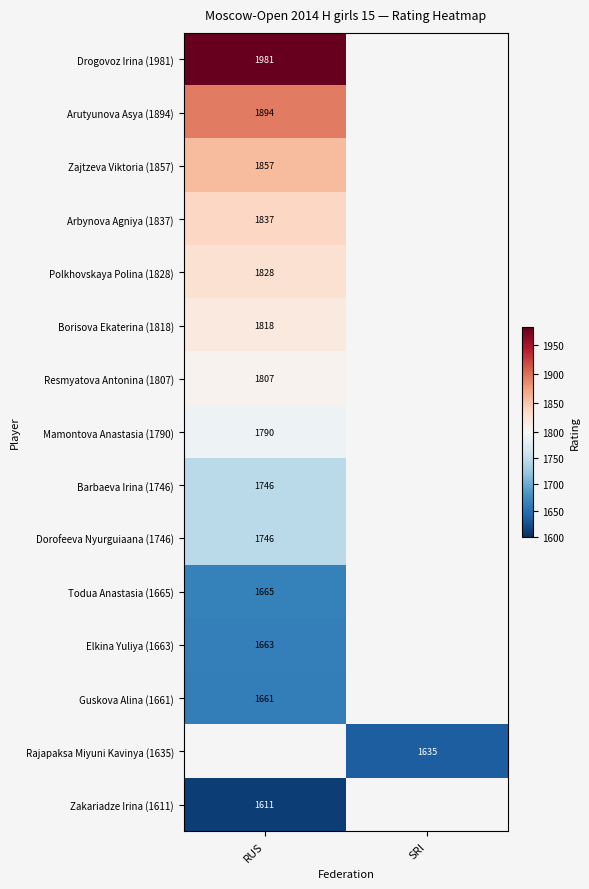

The Resmyatova Antonina (1807) series shows 384 at RUS. True or false?

False